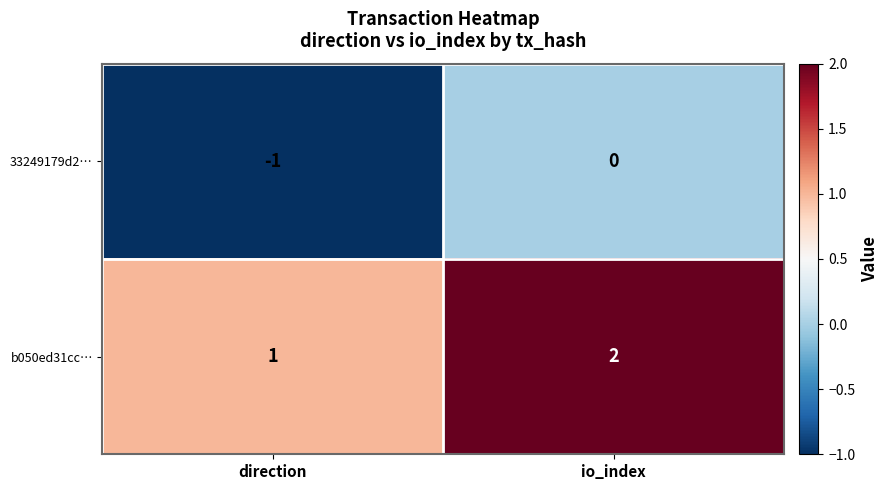

Rank the series by their average value, from highest to lowest.

b050ed31cc…, 33249179d2…